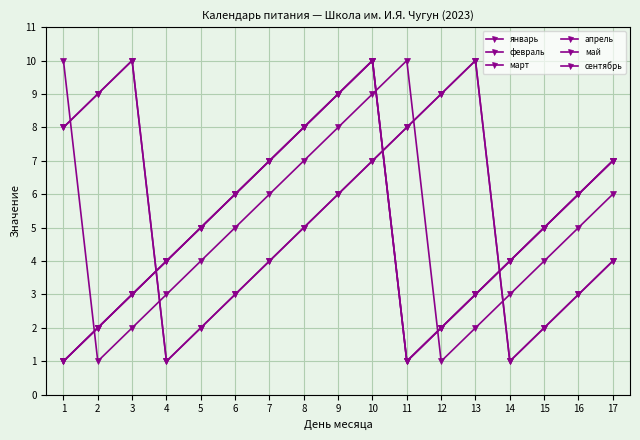

Is this an area chart (filled region under the line)?

No